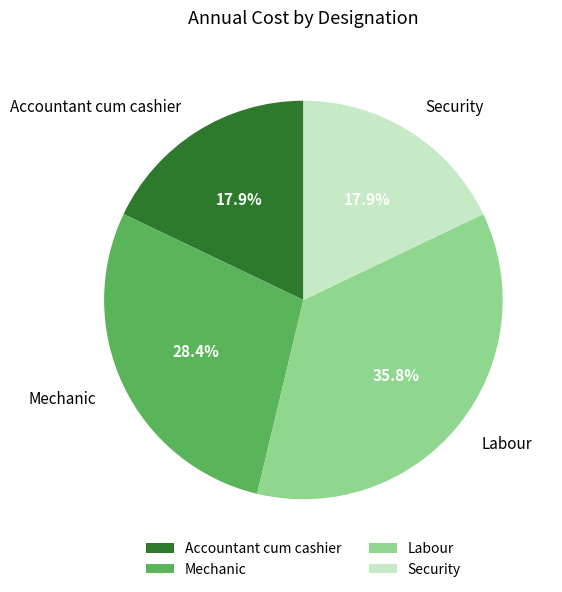

To the nearest percent, what is the difference between the largest and smallest slice percentages?

18%